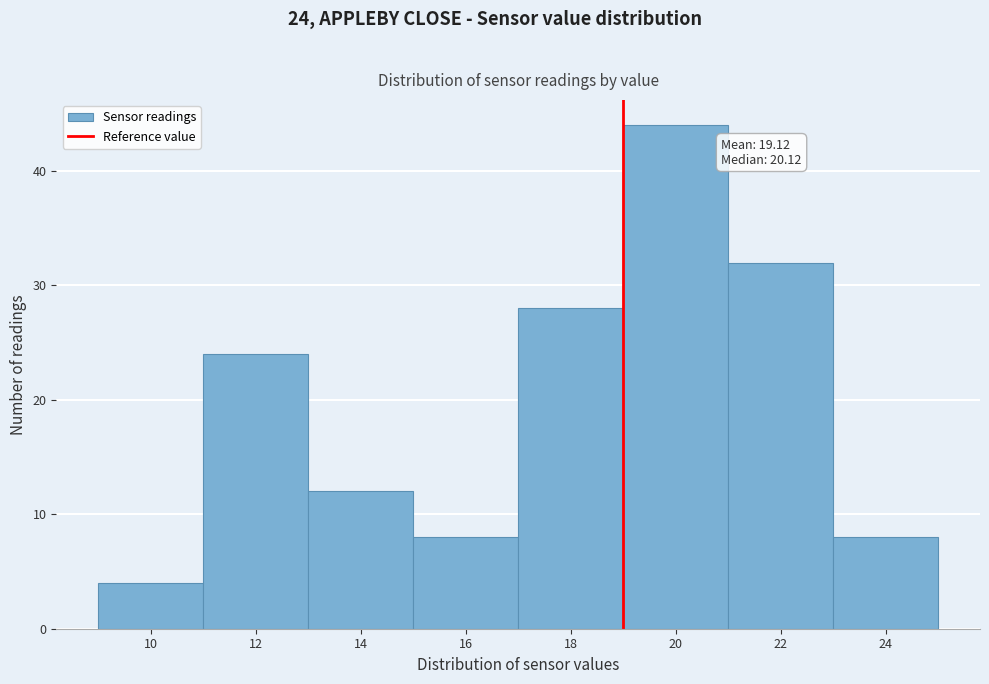

Reading left to right, transcribe all the data shown in this chart.

10=4	12=24	14=12	16=8	18=28	20=44	22=32	24=8